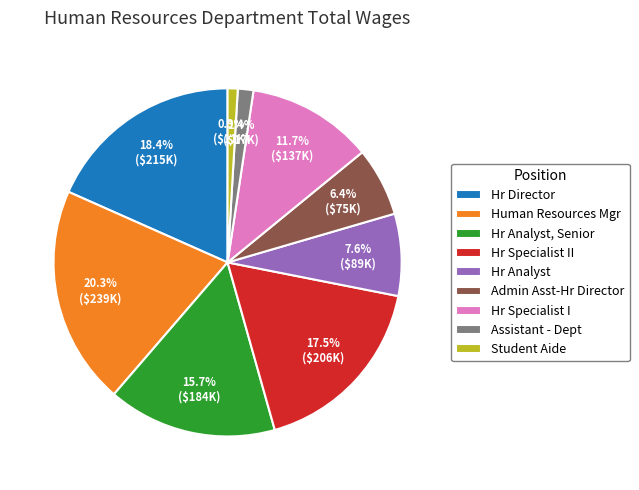

Is there a majority slice in this chart?

No